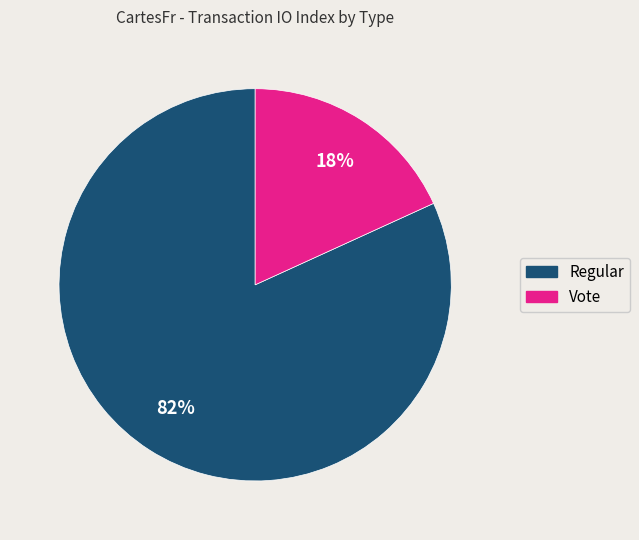

How many slices are in this pie chart?

2